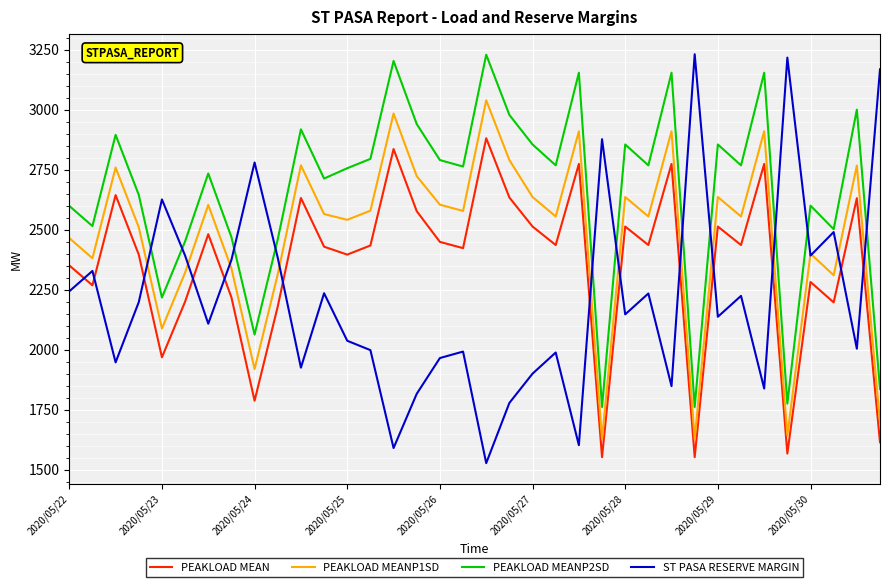

List the series in order of their overall mean, highest first.

PEAKLOAD MEANP2SD, PEAKLOAD MEANP1SD, PEAKLOAD MEAN, ST PASA RESERVE MARGIN